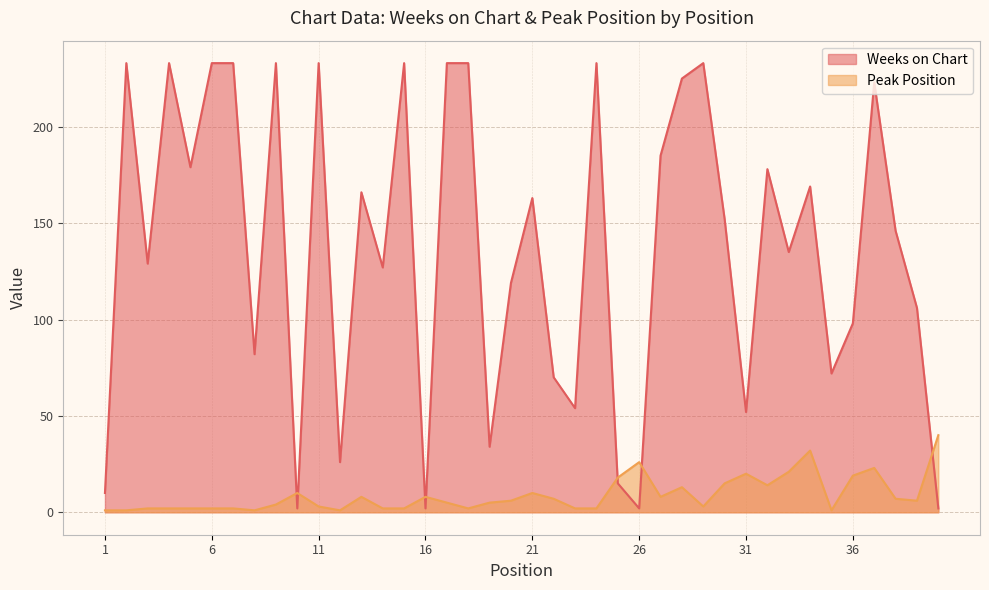

What is the difference between the second highest and second lowest values in the Peak Position series?

31